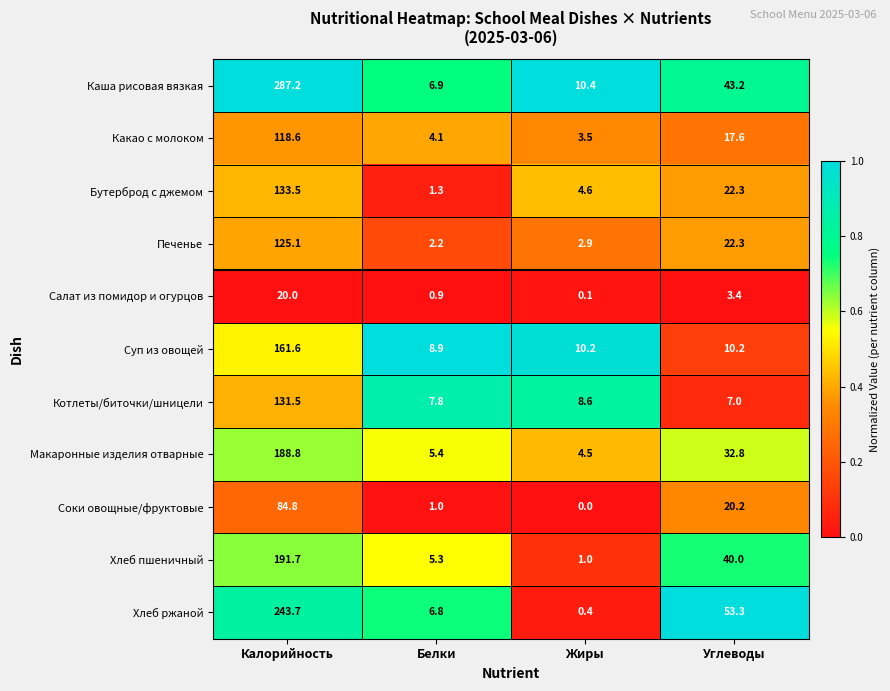

What is the sum of the Каша рисовая вязкая values at Белки and Жиры?

17.3